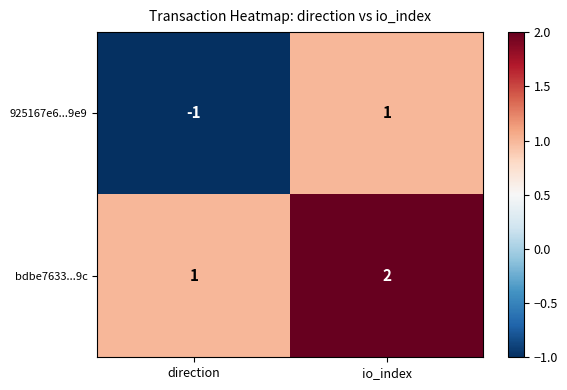

Where is 925167e6...9e9 nearest to the value 0?

direction